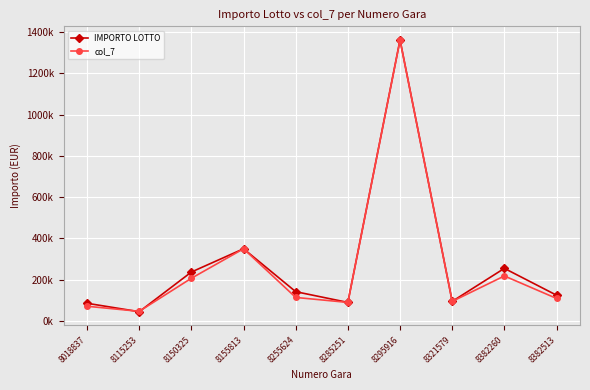

What value does the IMPORTO LOTTO series have at 8285251?

90000.0